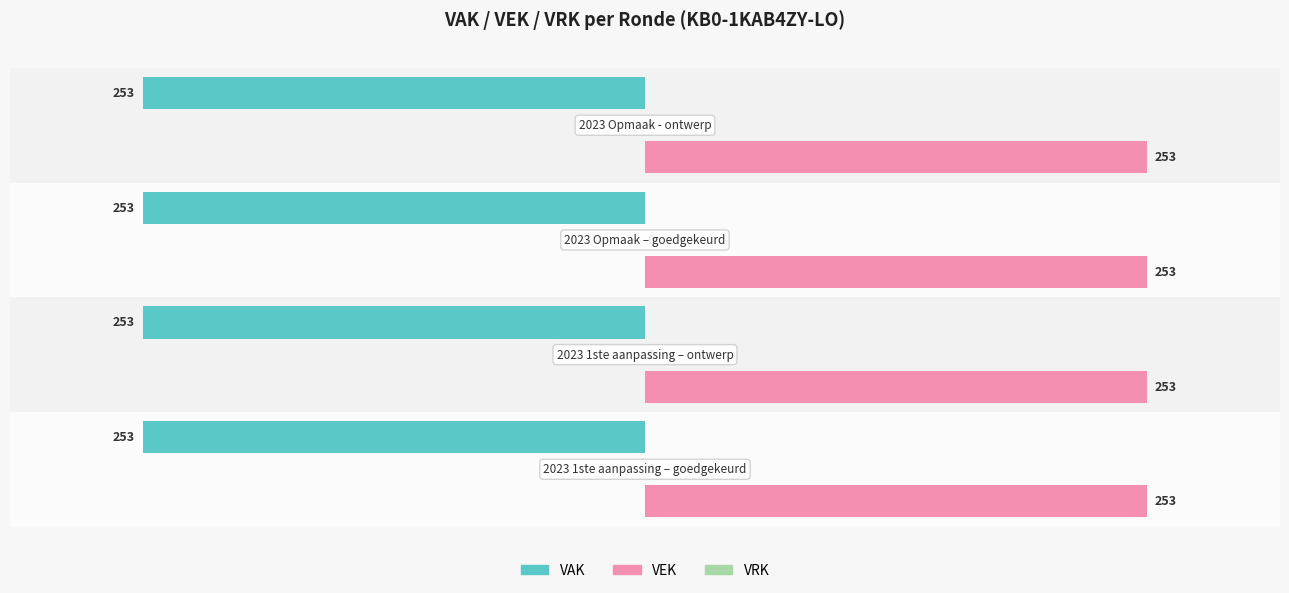

What is the average value of the VEK series?

253